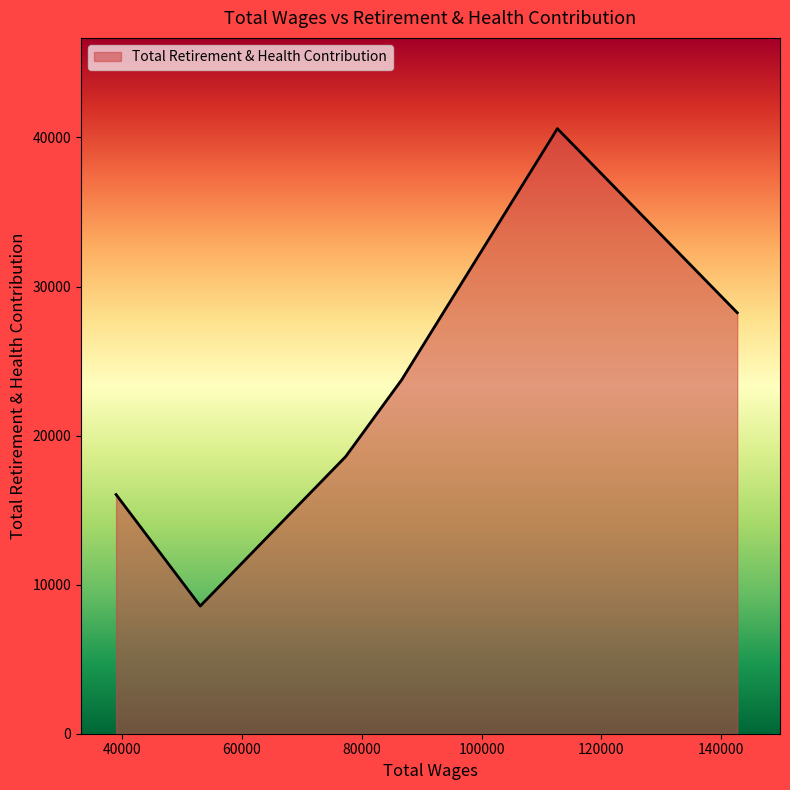

How many lines are shown in the chart?

1